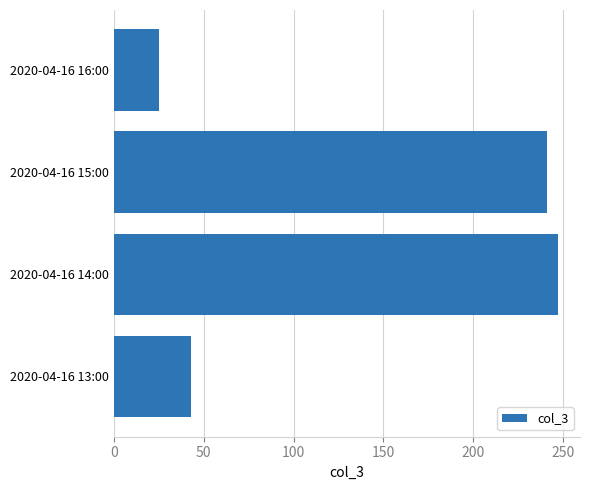

Reading top to bottom, transcribe all the data shown in this chart.

2020-04-16 16:00=25	2020-04-16 15:00=241	2020-04-16 14:00=247	2020-04-16 13:00=43